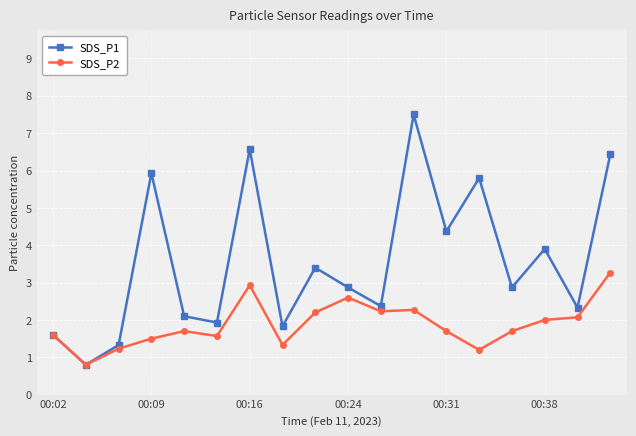

Does the chart have visible grid lines?

Yes